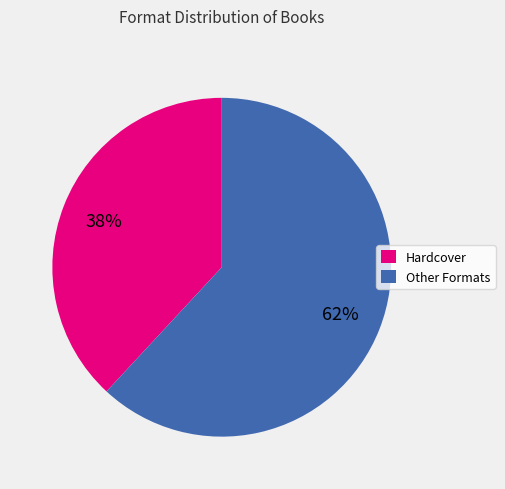

What percentage is the Hardcover slice, to the nearest percent?

38%